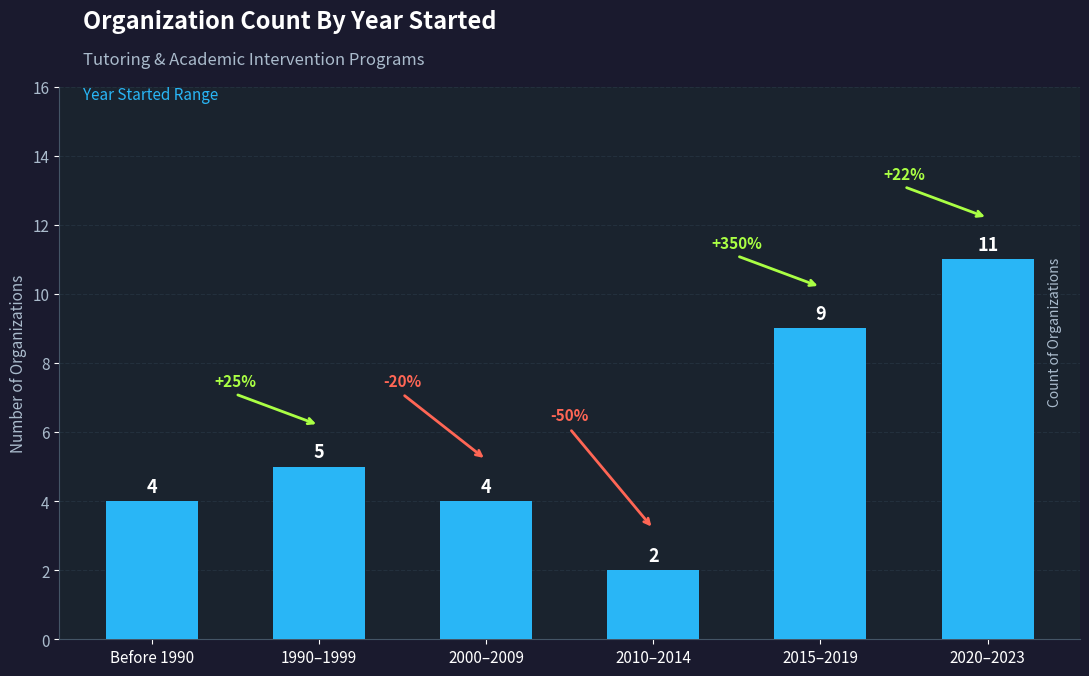

Does the chart contain any negative values?

No